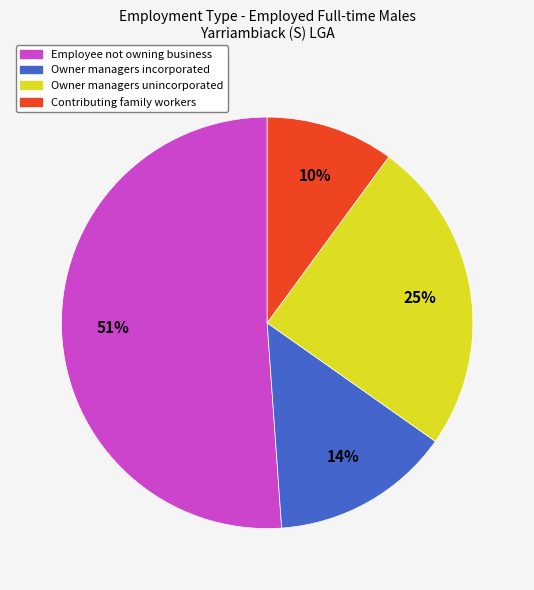

Is there a majority slice in this chart?

Yes